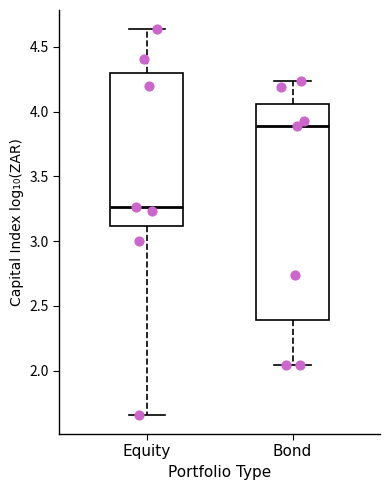

Where is the lower edge of the box for Bond on the y-axis? The values are not printed on the chart, so give them approximately, as read against the axis.

2.40